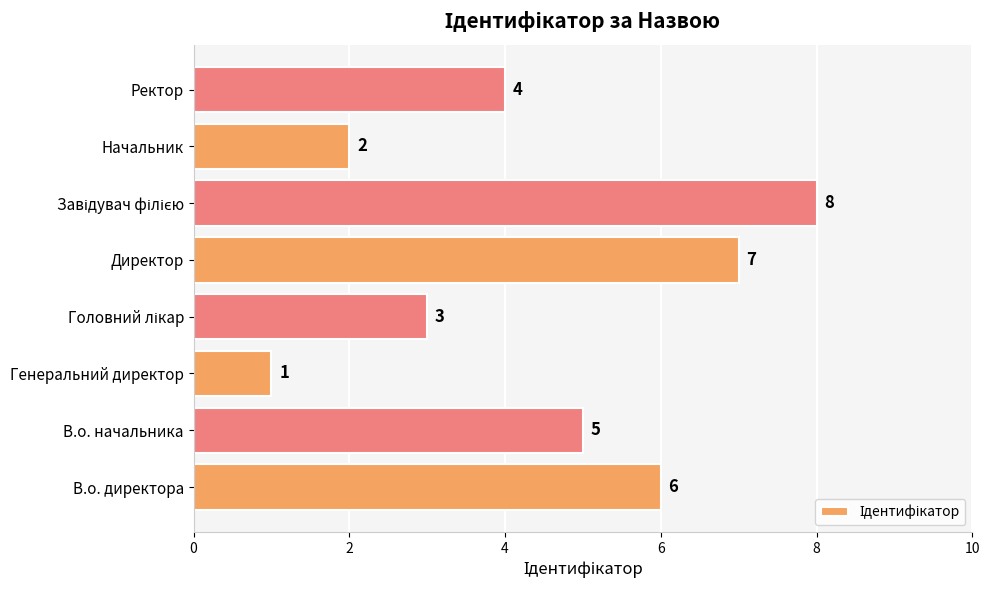

What is the difference between the second highest and second lowest values?

5